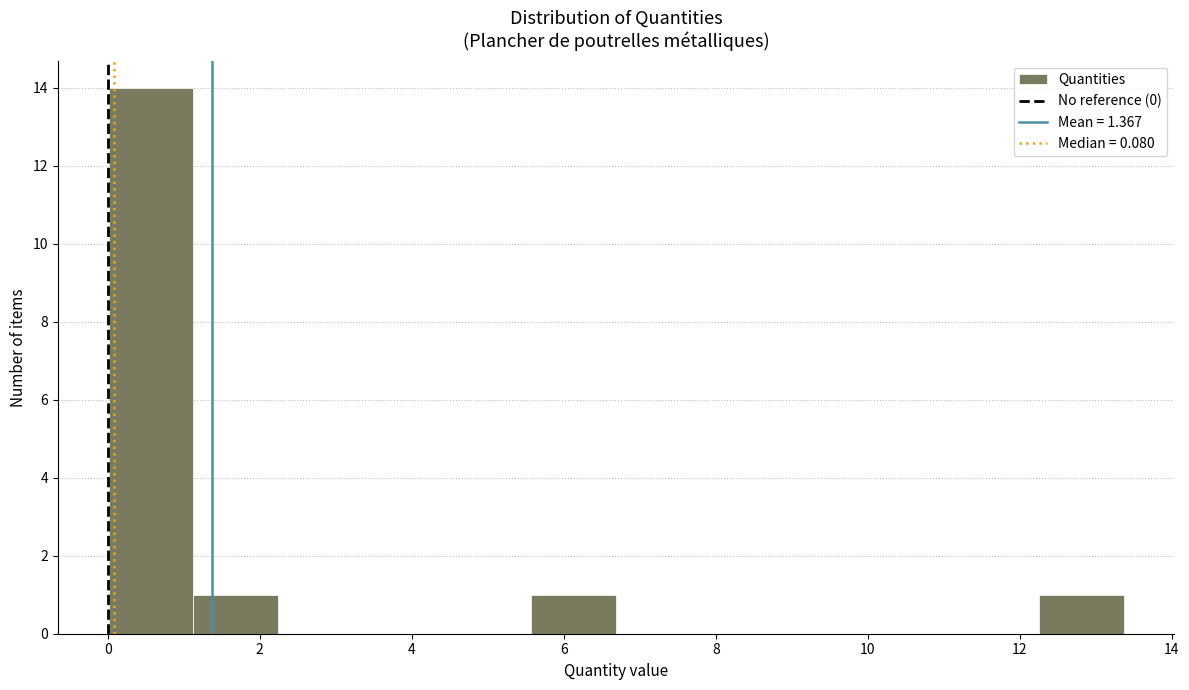

Reading left to right, list every bar in this chart as the range it spans on the x-axis followed by its height. Neither the bar edges nor the heights are printed on the chart, so give them approximately, as read against the axes.

0.0 to 1.2: 14
1.2 to 2.2: 1
2.2 to 3.4: 0
3.4 to 4.4: 0
4.4 to 5.6: 0
5.6 to 6.6: 1
6.6 to 7.8: 0
7.8 to 9.0: 0
9.0 to 10.0: 0
10.0 to 11.2: 0
11.2 to 12.2: 0
12.2 to 13.4: 1